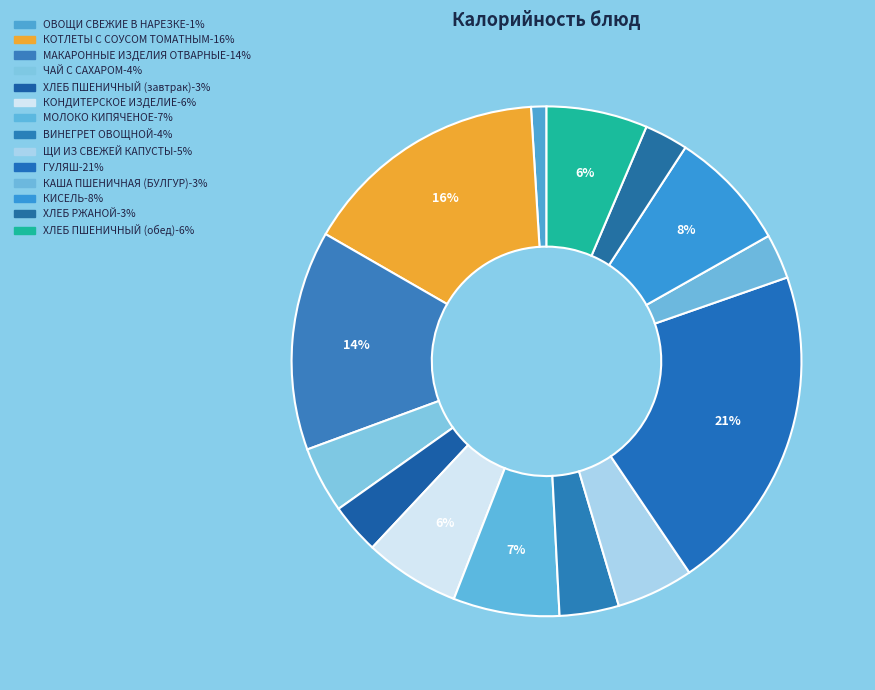

Does any single category account for the majority?

No